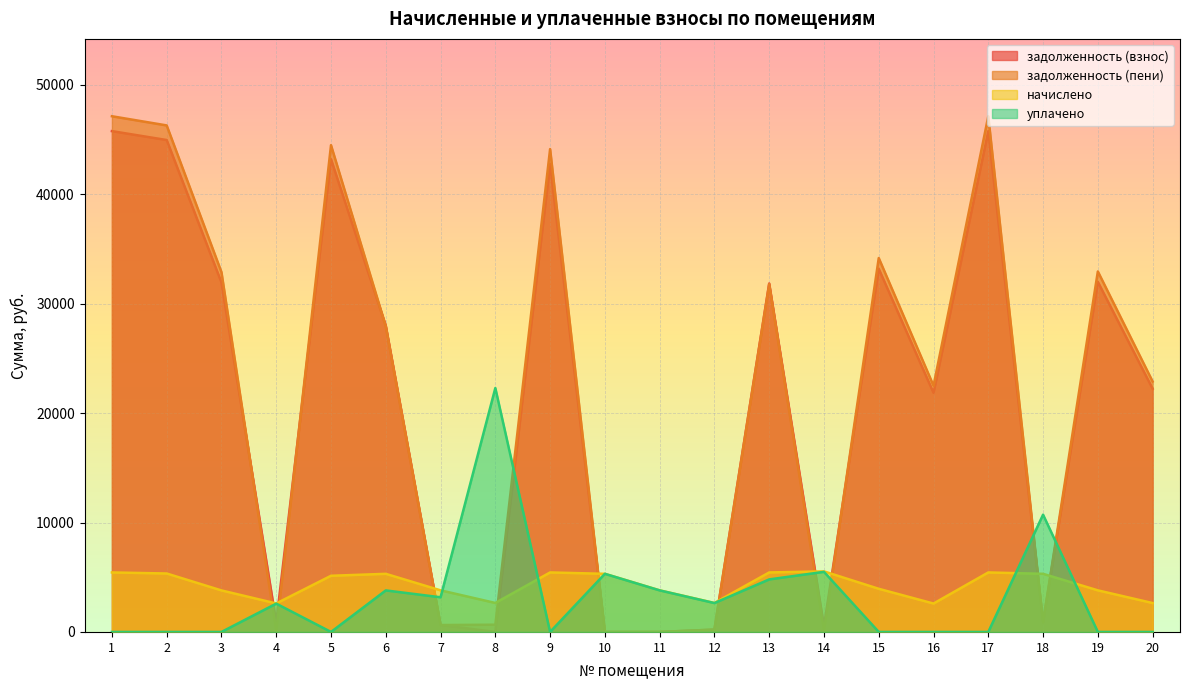

What is the sum of all задолженность (взнос) values?

426619.7